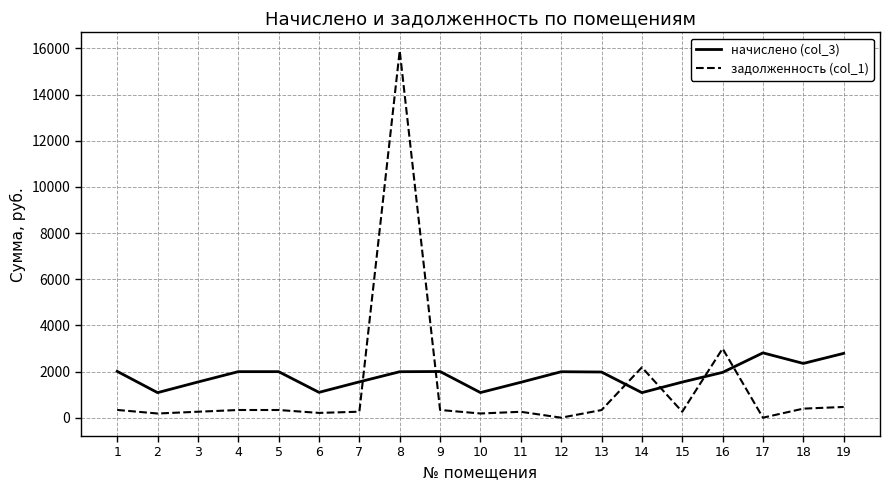

What is the difference between the maximum and second lowest values in the задолженность (col_1) series?

15898.7